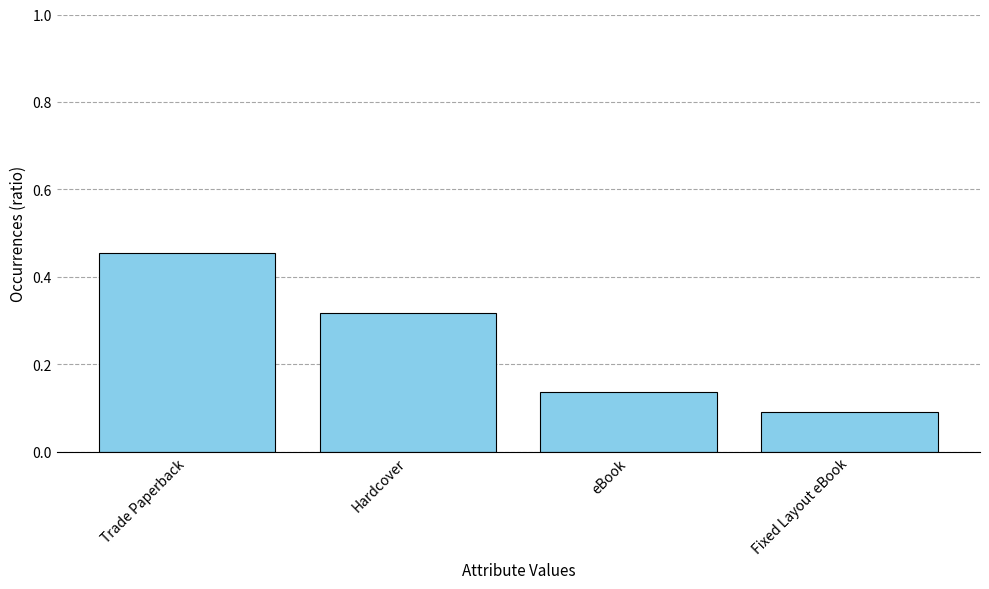

How many values are between 0 and 1?

4